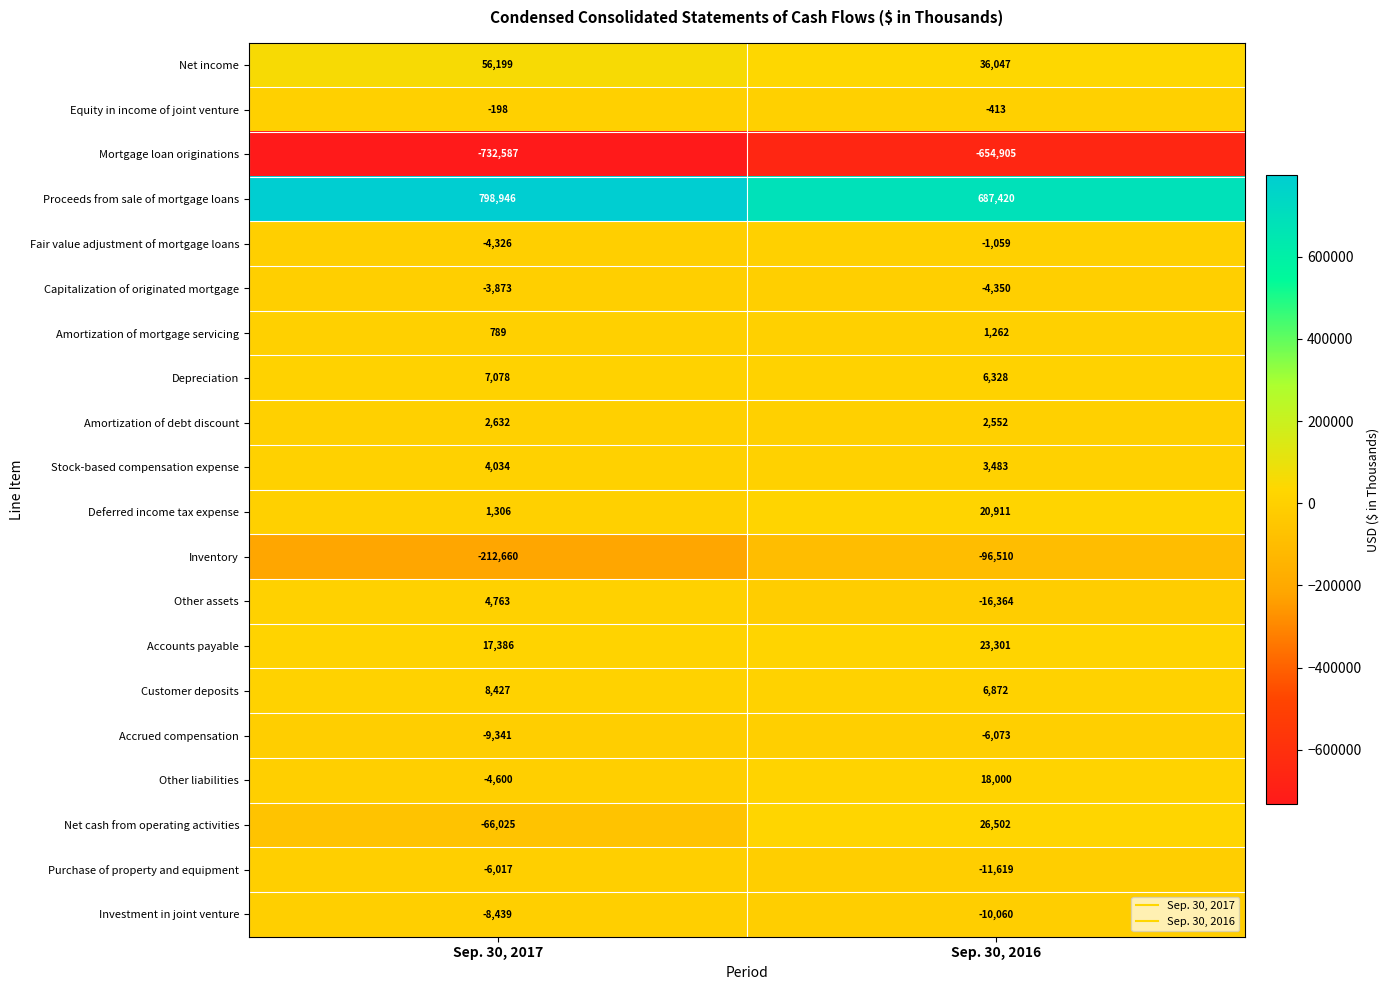

How many distinct data groups are displayed?

20